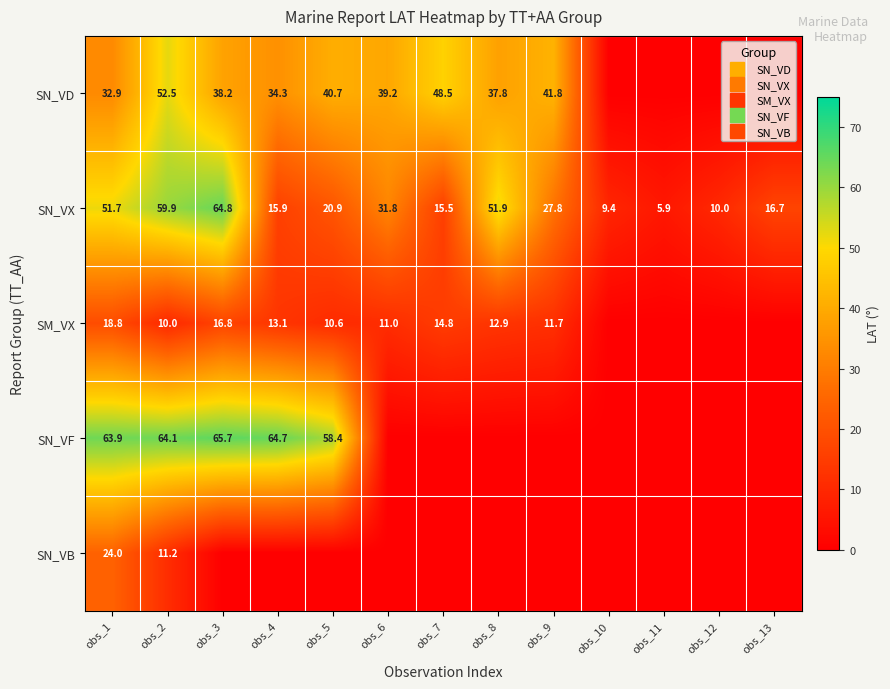

Rank the series at obs_6 from lowest to highest value.

SN_VF, SN_VB, SM_VX, SN_VX, SN_VD